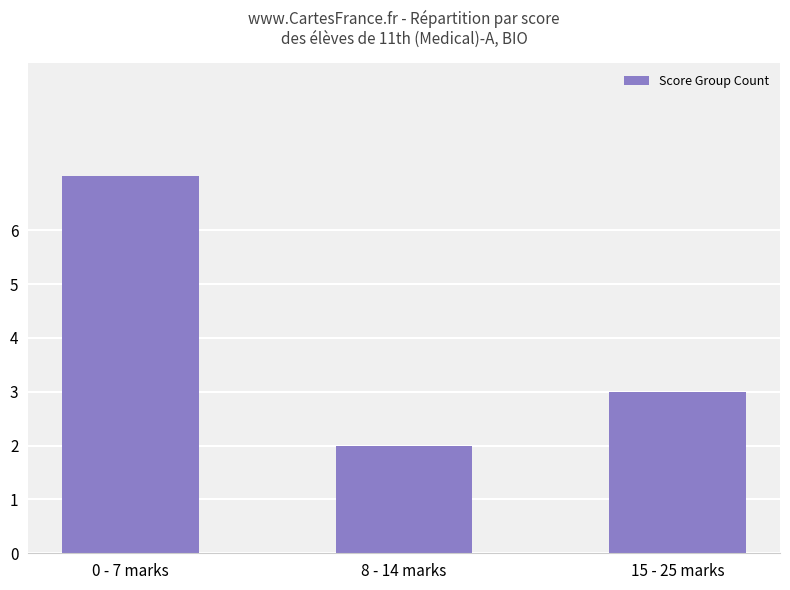

What is the label of the 1st bar from the left?

0 - 7 marks